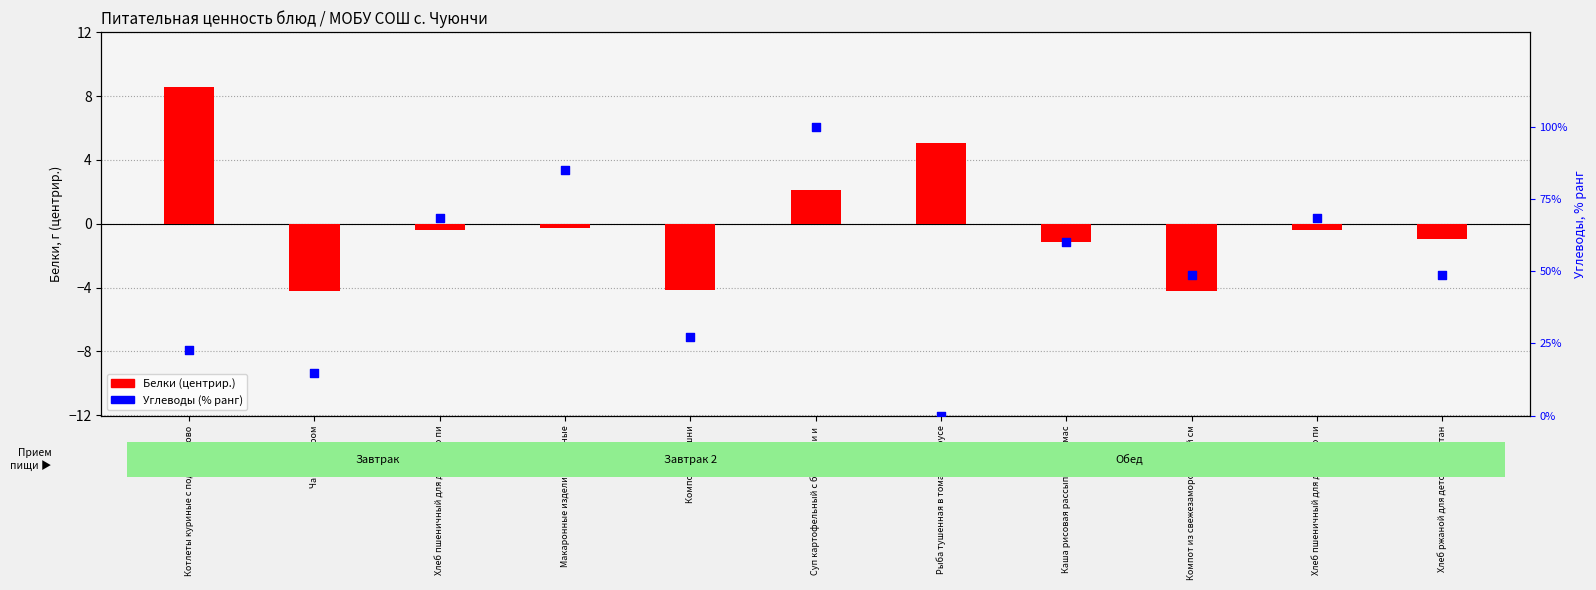

What is the total value across all series at Хлеб пшеничный для детского пи?

68.1